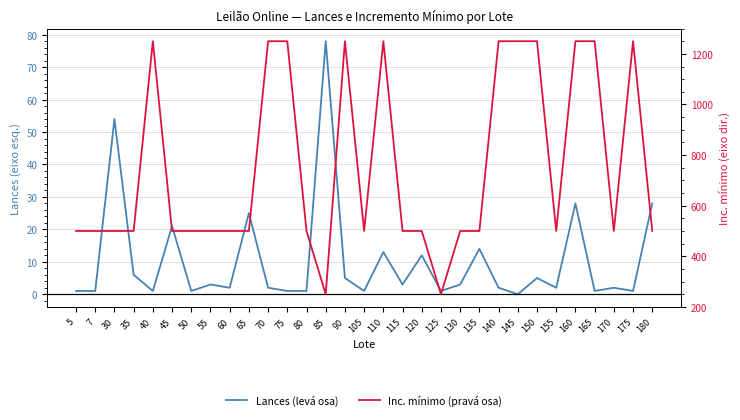

At which category is the sum across all series the highest?

160